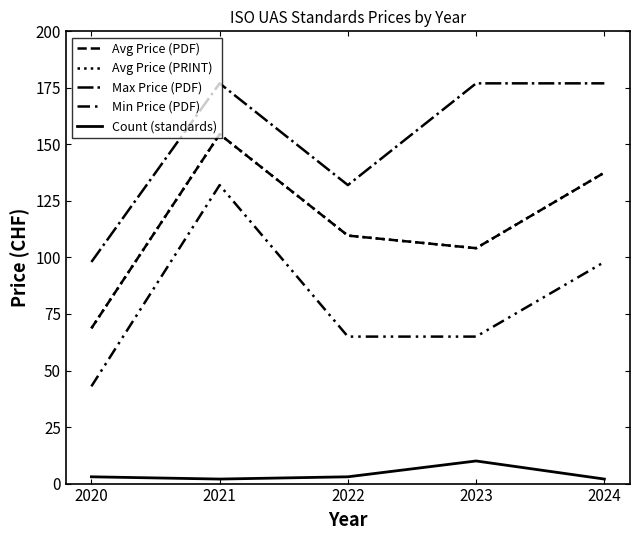

True or false: Min Price (PDF) has more than 2 points higher than both neighbors.

False